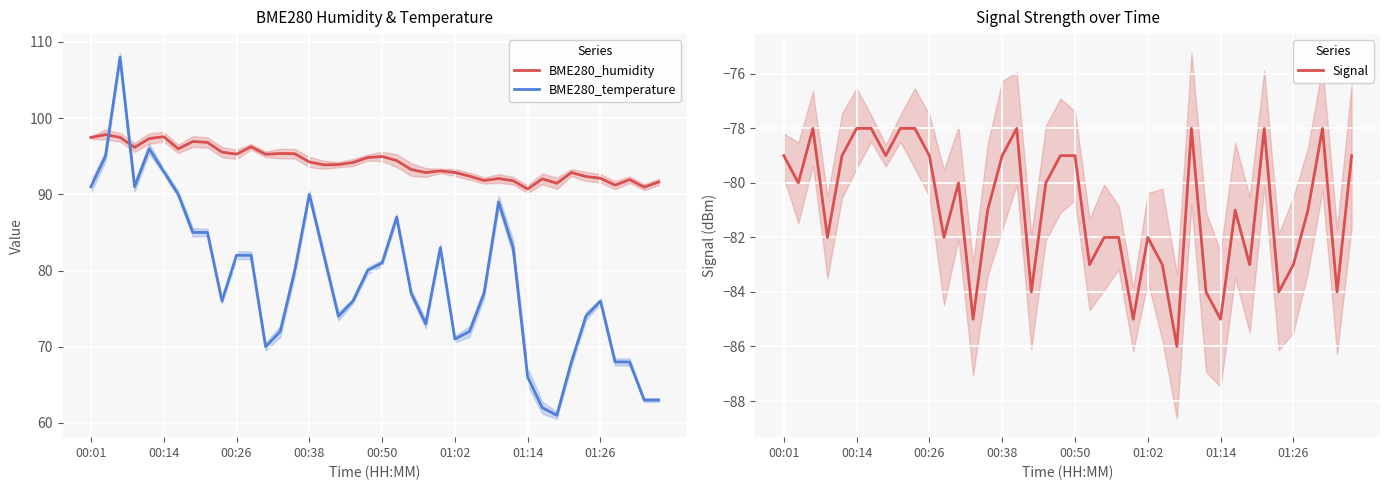

The value of BME280_humidity at 00:38 is 94.2. True or false?

True